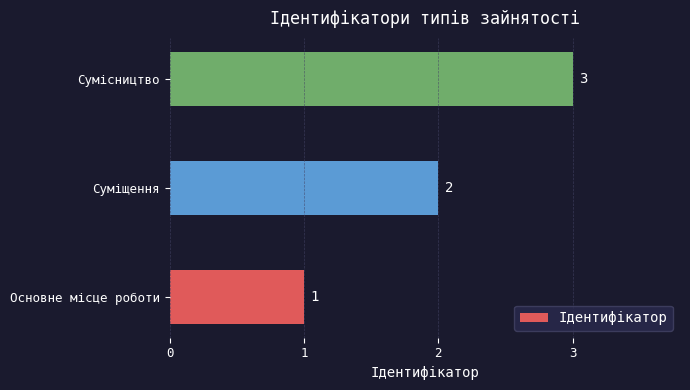

What is the difference between the maximum and minimum values?

2